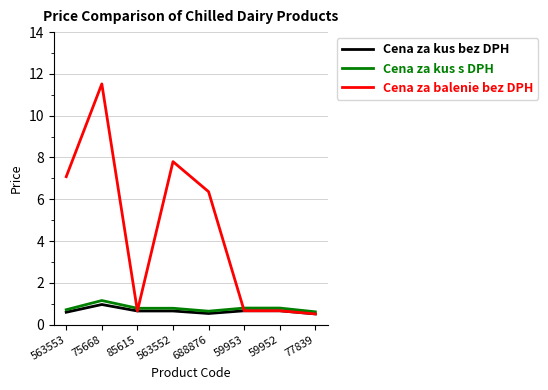

Which series has the largest range (max minus min)?

Cena za balenie bez DPH